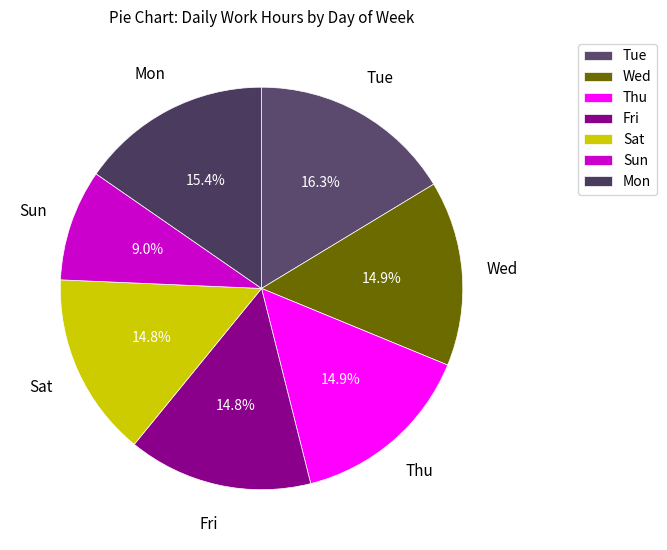

What percentage do Thu and Fri together represent?

29.7%